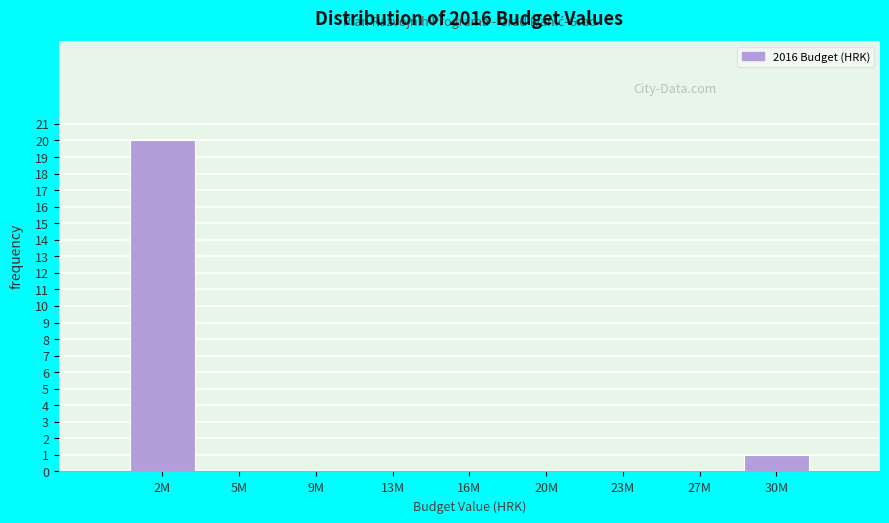

Reading right to left, extract all data points from this chart.

30M=1	27M=0	23M=0	20M=0	16M=0	13M=0	9M=0	5M=0	2M=20